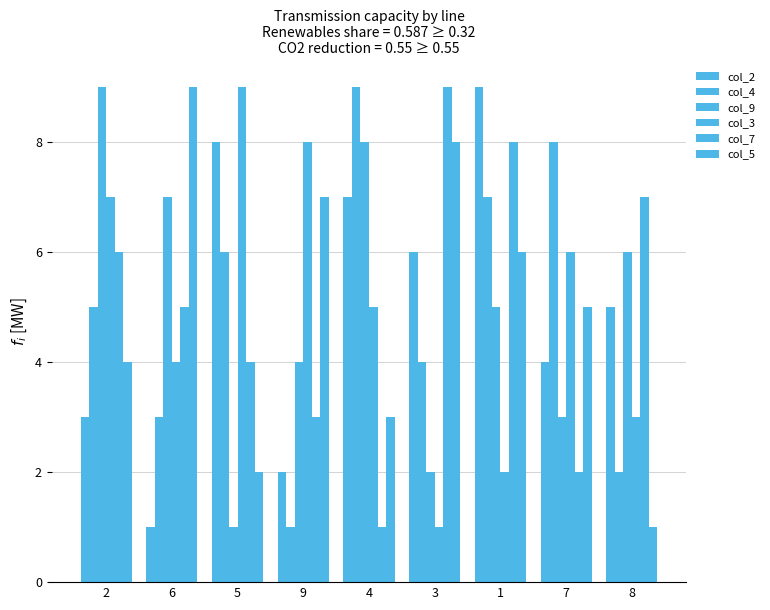

At which label does col_5 first exceed 5?

6